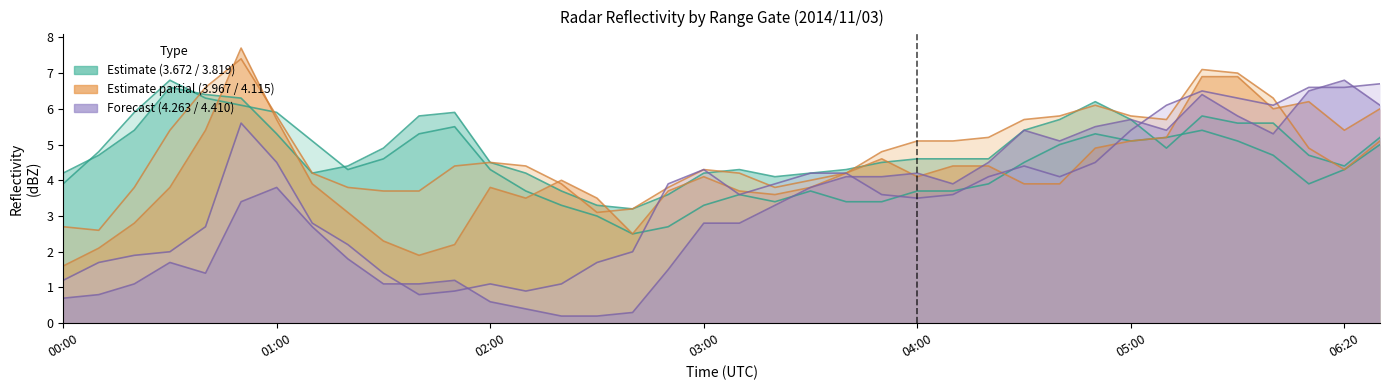

What is the smallest value displayed?

0.2